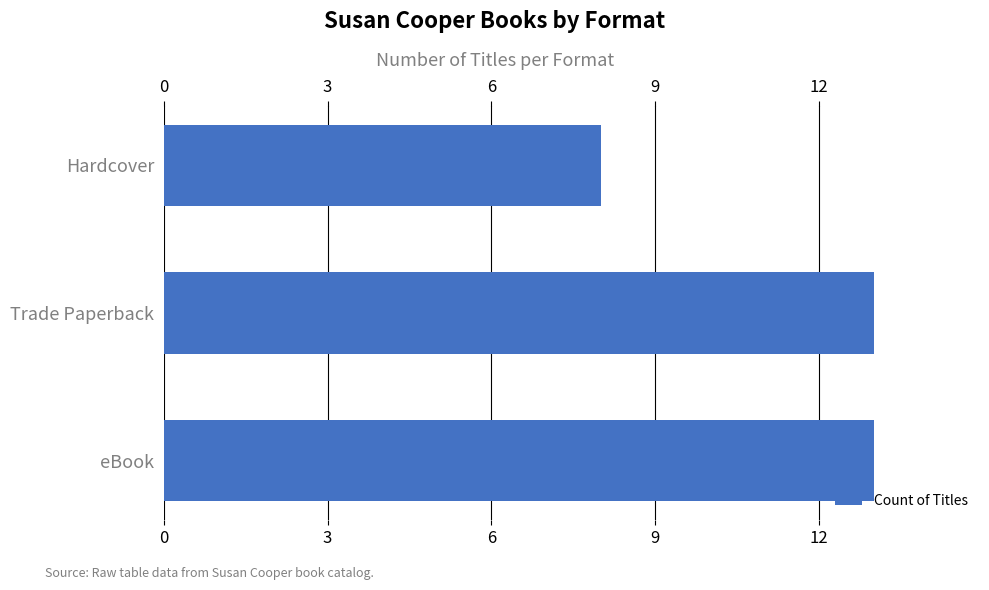

What is the change in value from Trade Paperback to Hardcover?

-5